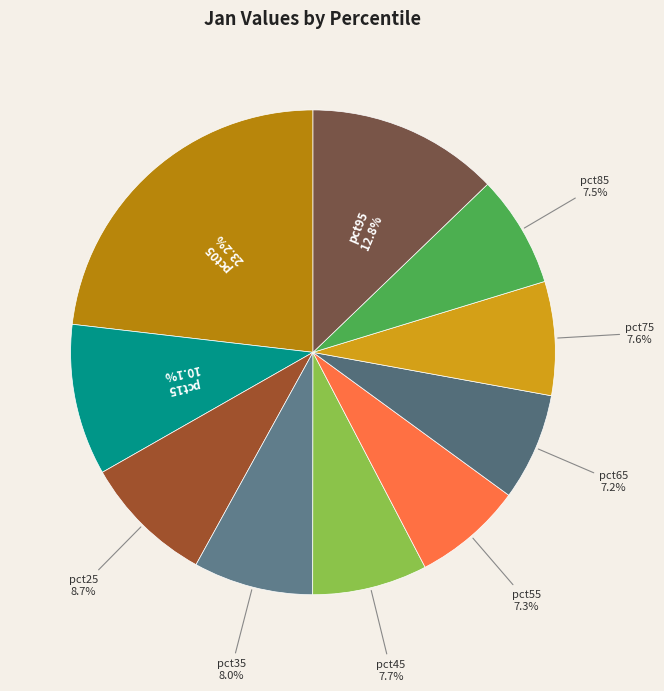

Rank the categories by value from lowest to highest.

pct65, pct55, pct85, pct75, pct45, pct35, pct25, pct15, pct95, pct05